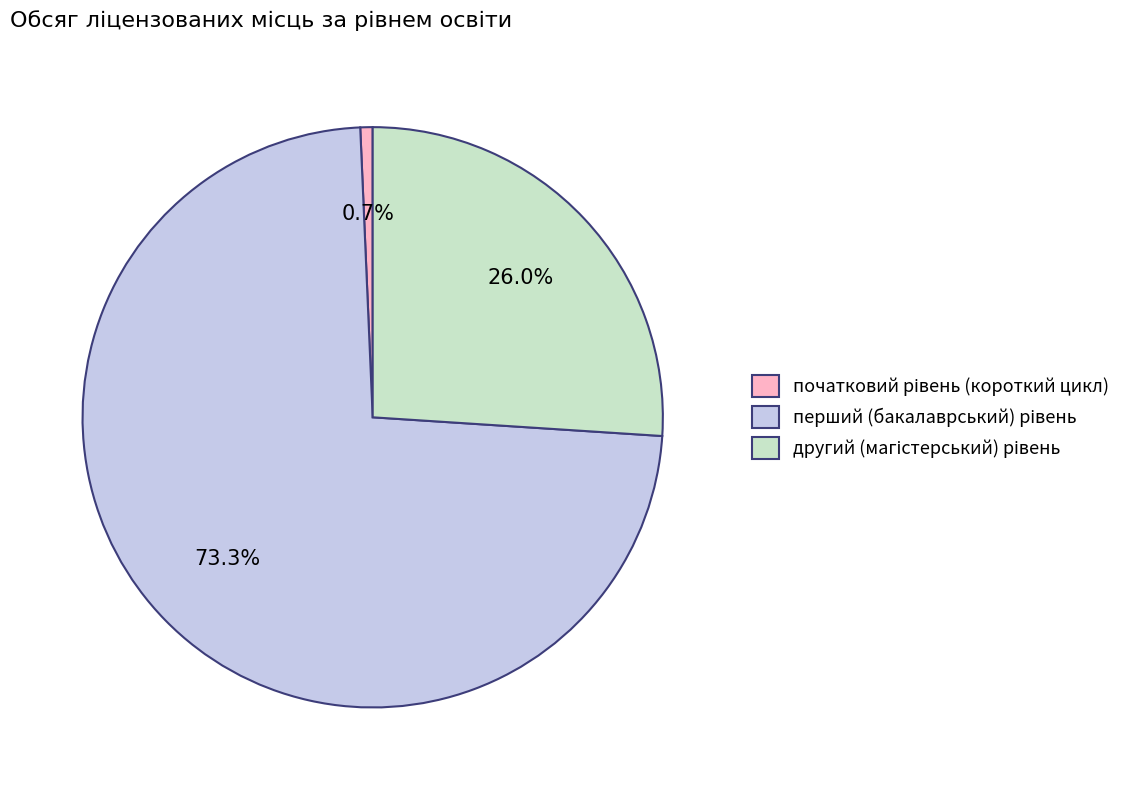

Is there a majority slice in this chart?

Yes